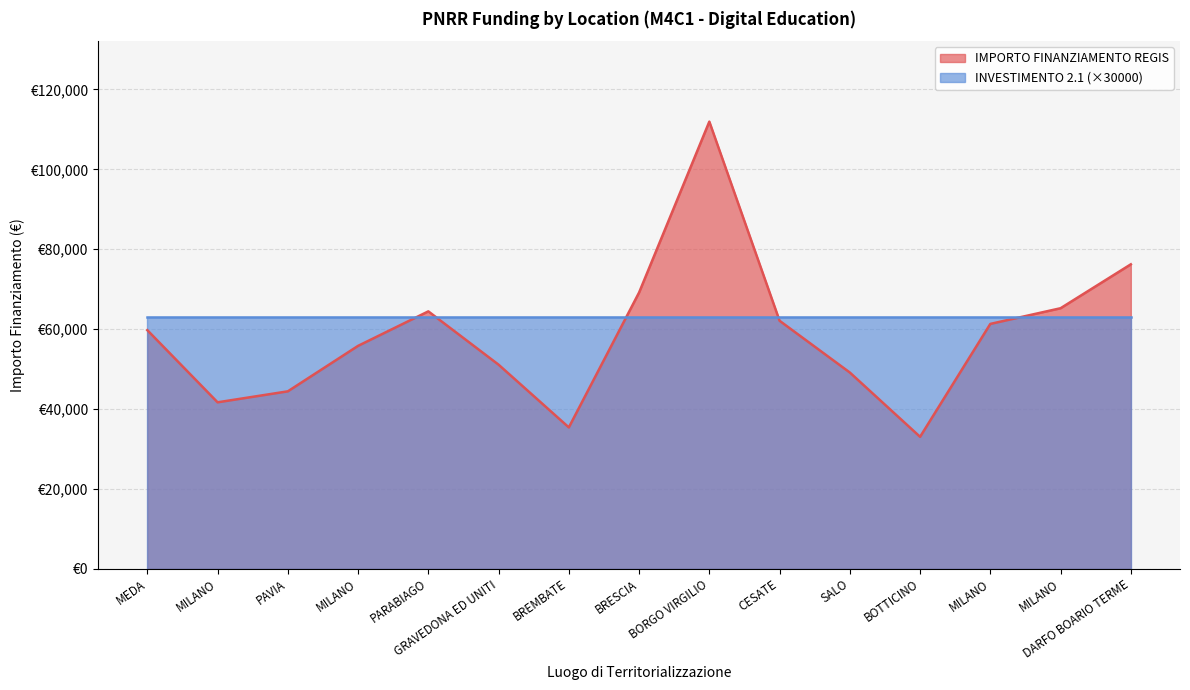

Reading left to right, what are all the values shown in this chart?

59706.2	41637.2	44386.8	55778.1	64419.8	51064.5	35352.3	69133.5	111949.1	62063.0	49100.5	32995.5	61277.4	65205.4	76203.9